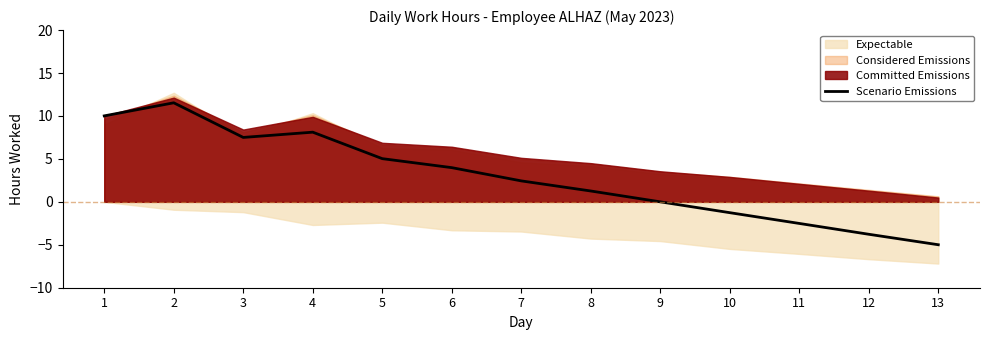

What is the value of the 12th point from the left?

-3.8